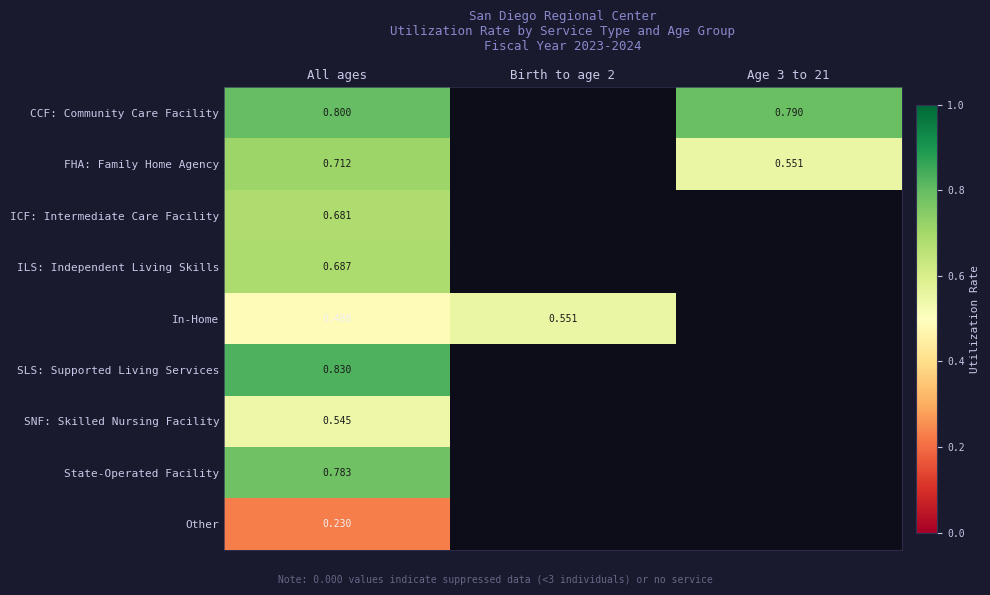

At All ages, list the series in order from largest to smallest.

SLS: Supported Living Services, CCF: Community Care Facility, State-Operated Facility, FHA: Family Home Agency, ILS: Independent Living Skills, ICF: Intermediate Care Facility, SNF: Skilled Nursing Facility, In-Home, Other